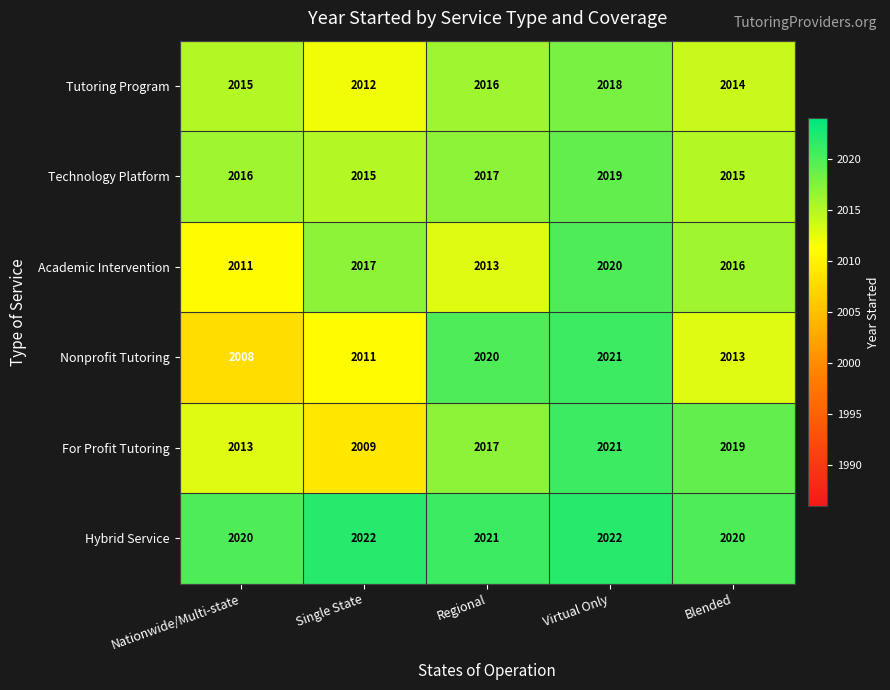

What is the difference between the maximum and minimum values in the Nonprofit Tutoring series?

13